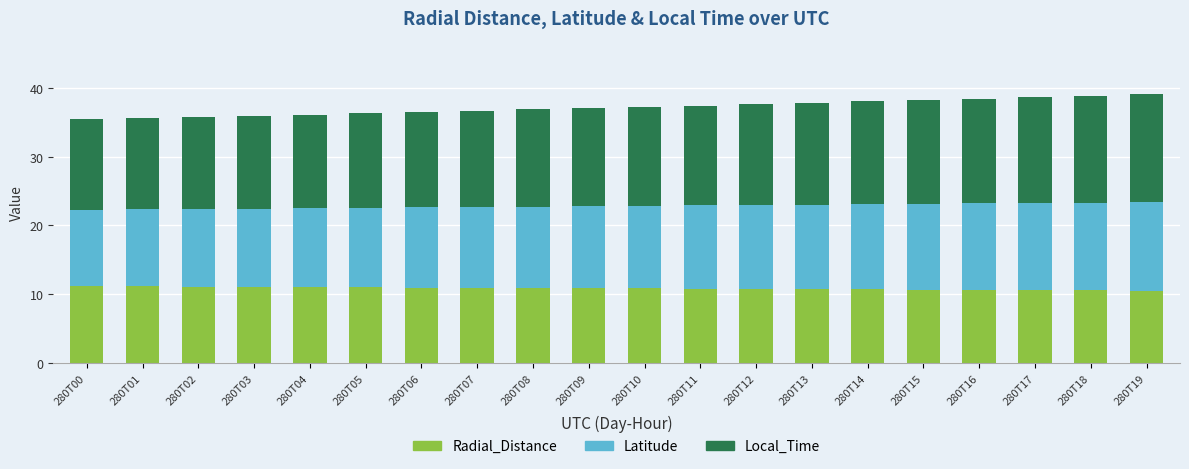

What is the sum of all Radial_Distance values?

216.9